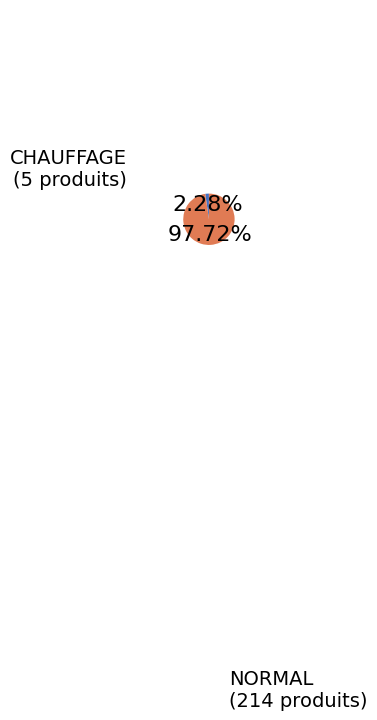

Is there any slice that represents more than half of the pie?

Yes